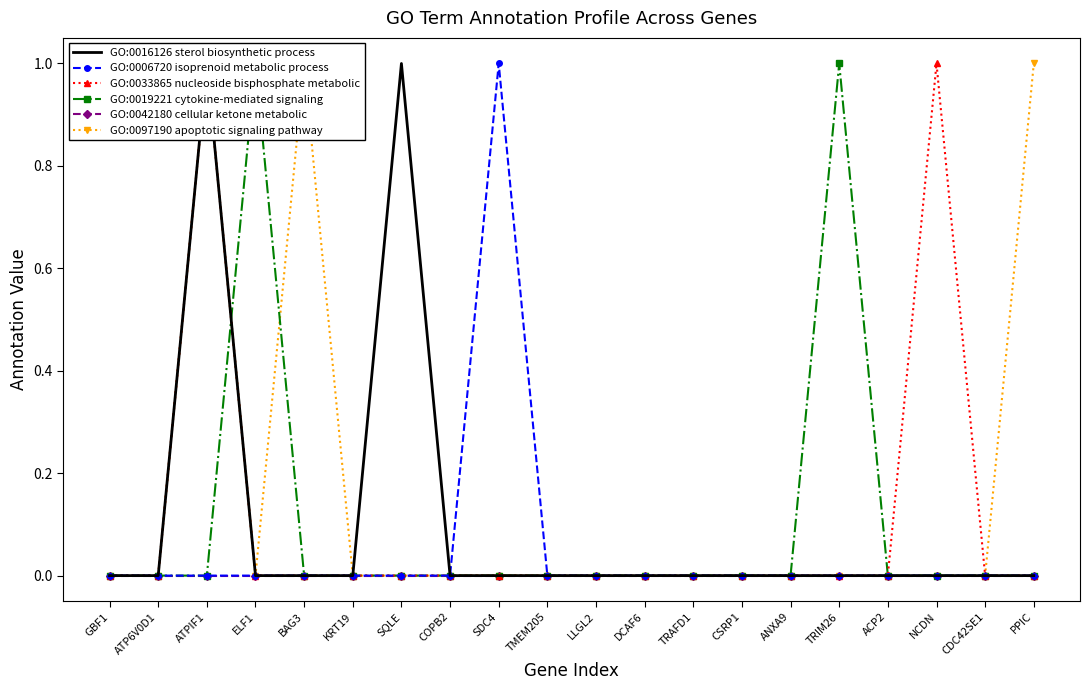

The value of GO:0006720 isoprenoid metabolic process at COPB2 is 0. True or false?

True